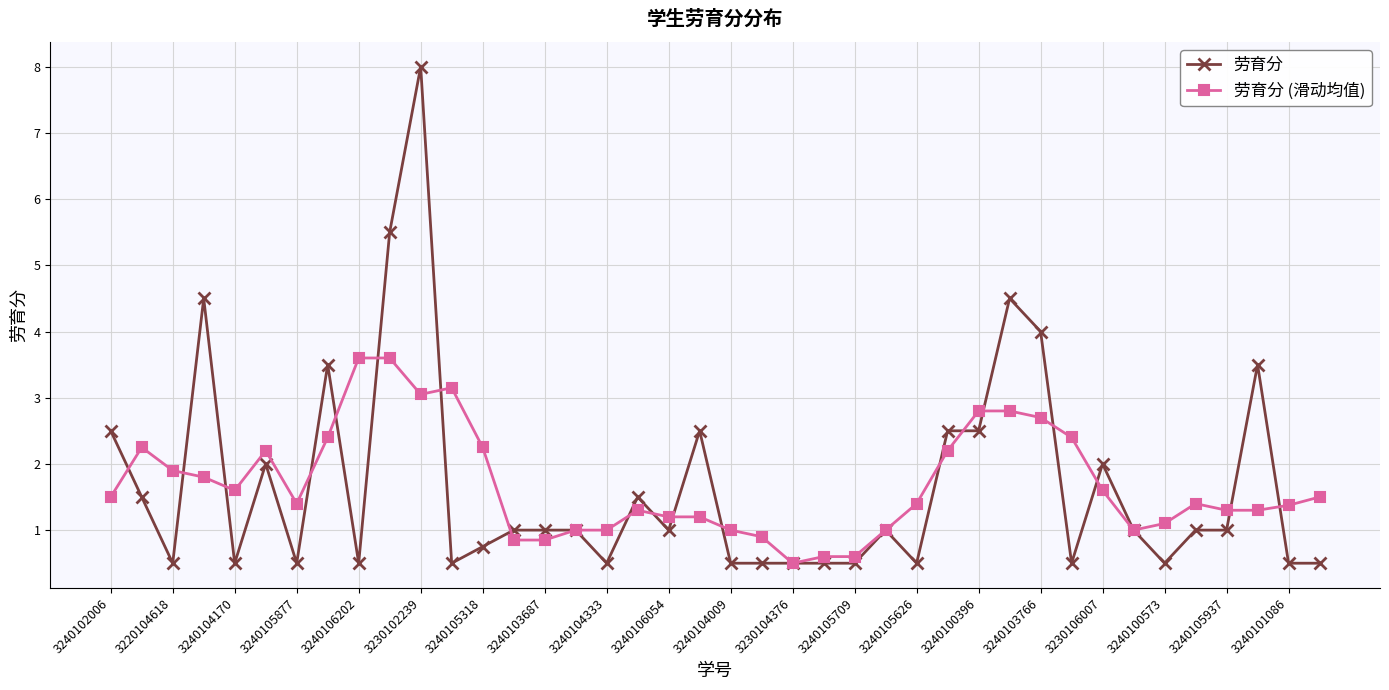

What is the maximum value shown in the chart?

8.0